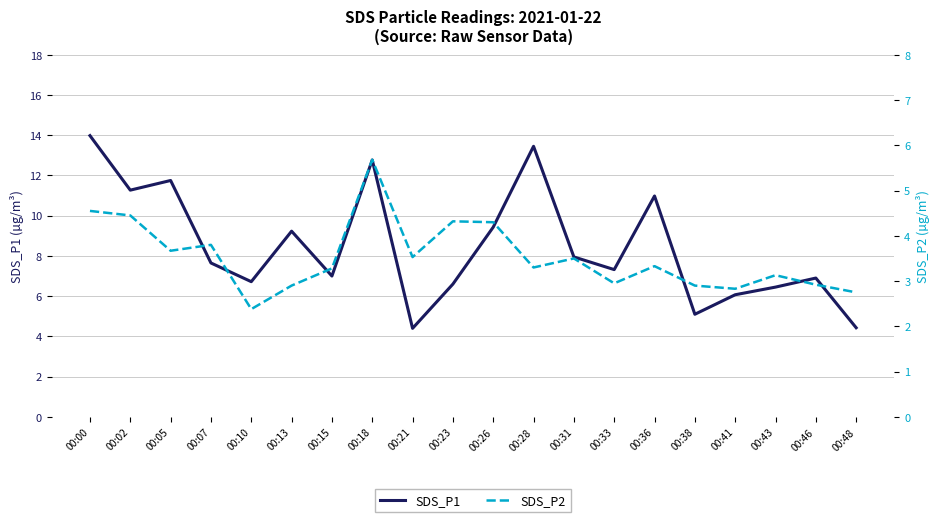

Is this an area chart (filled region under the line)?

No